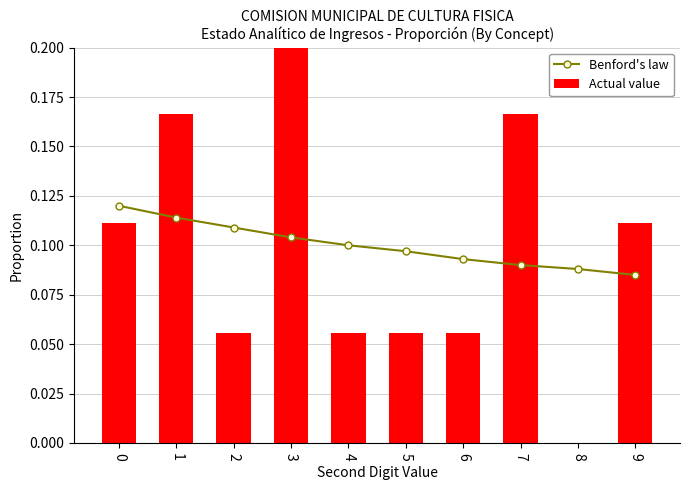

Which category has the lowest value in the Benford's law series?

9